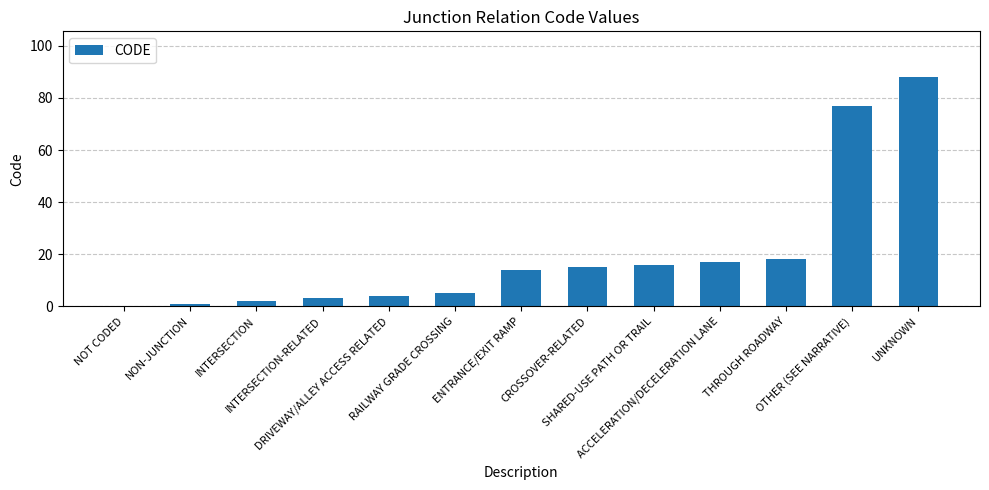

What is the change in value from RAILWAY GRADE CROSSING to ENTRANCE/EXIT RAMP?

+9